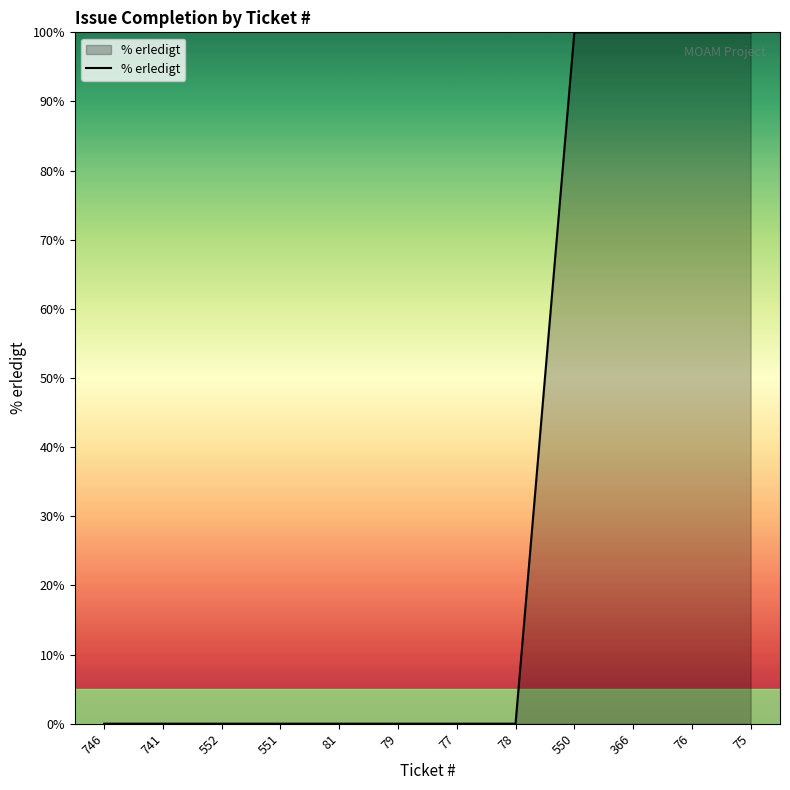

What is the change in value from 81 to 75?

+100